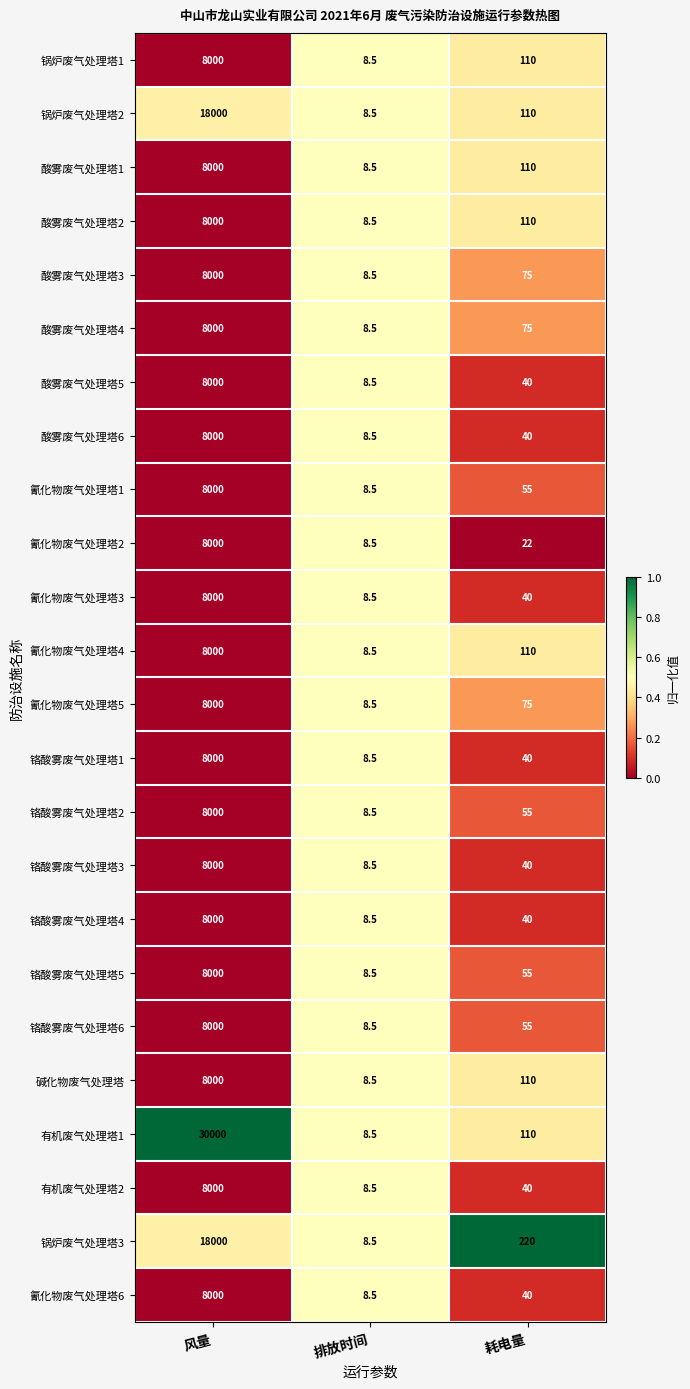

Is the value of 锅炉废气处理塔1 at 耗电量 greater than the value of 氰化物废气处理塔6 at 风量?

No